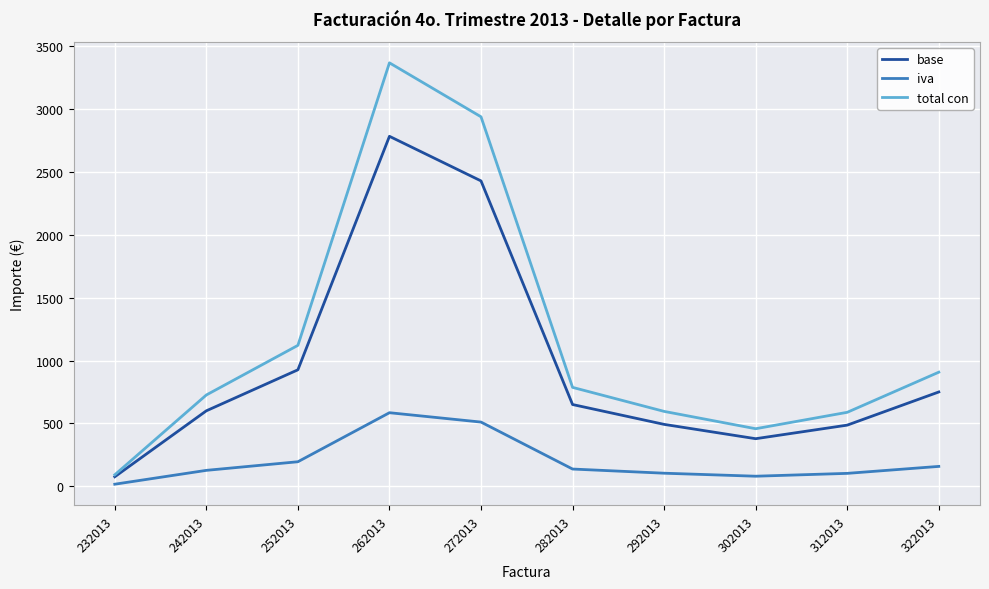

Which series has the widest spread of values?

total con